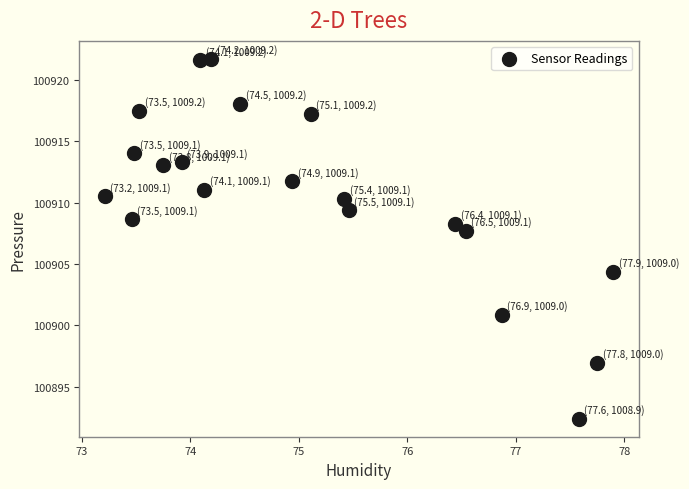

What is the range of X values (max minus min)?

4.7